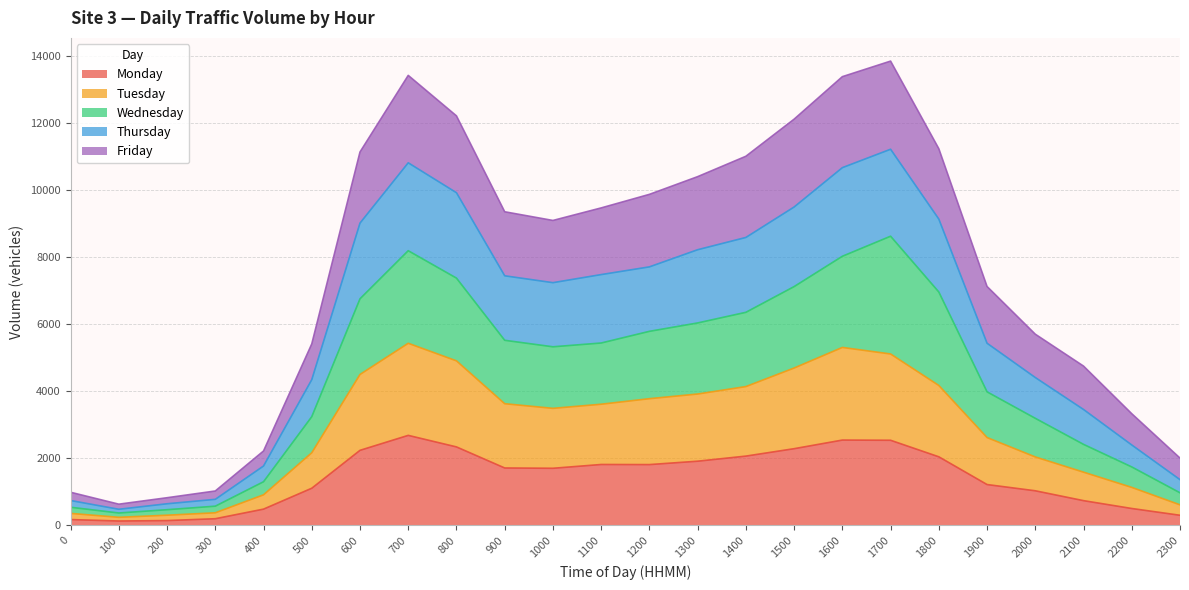

At which category does the chart reach its minimum across all series?

100